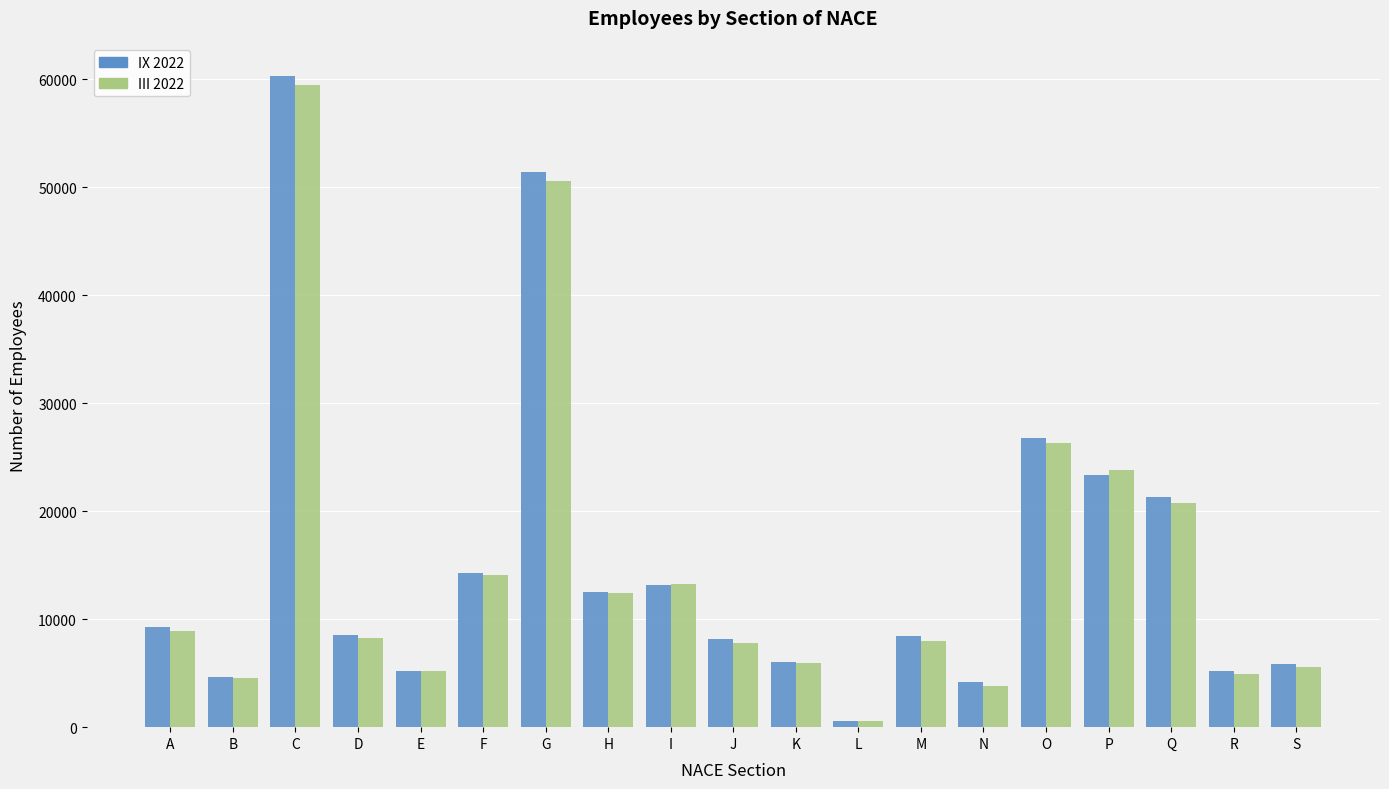

At how many categories does at least one series exceed 36999?

2